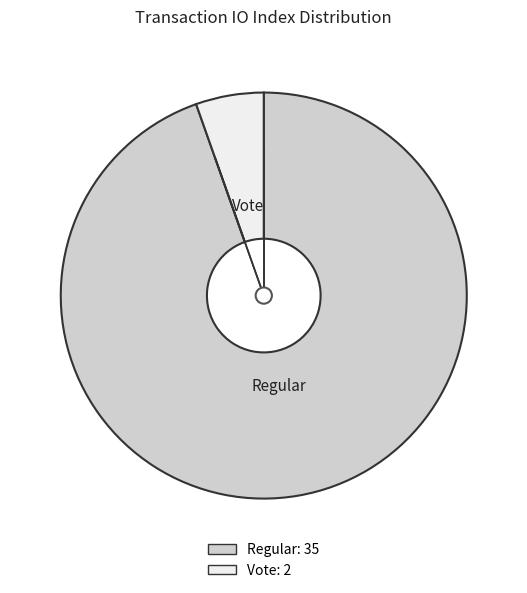

Is there any slice that represents more than half of the pie?

Yes